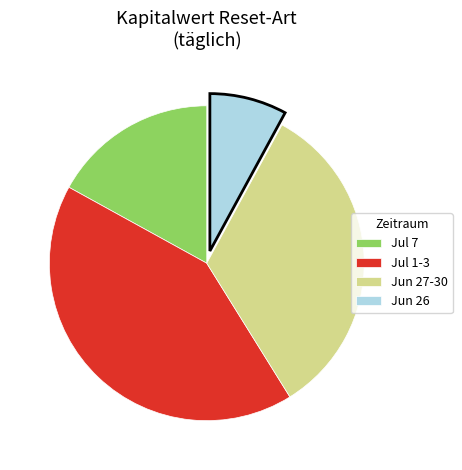

Approximately how many times larger is the value at Jun 27-30 compared to Jul 7?

2.0